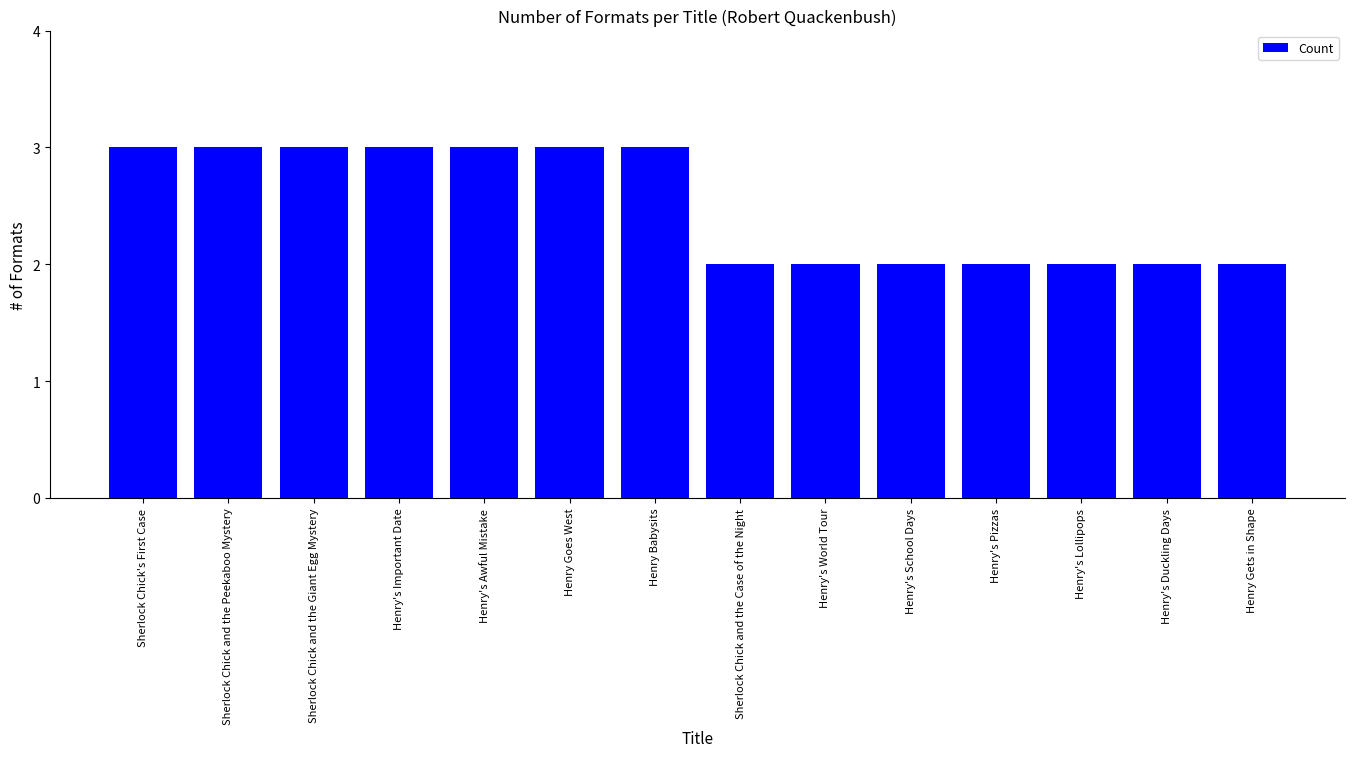

What is the sum of the values at Henry's Important Date and Sherlock Chick and the Peekaboo Mystery?

6